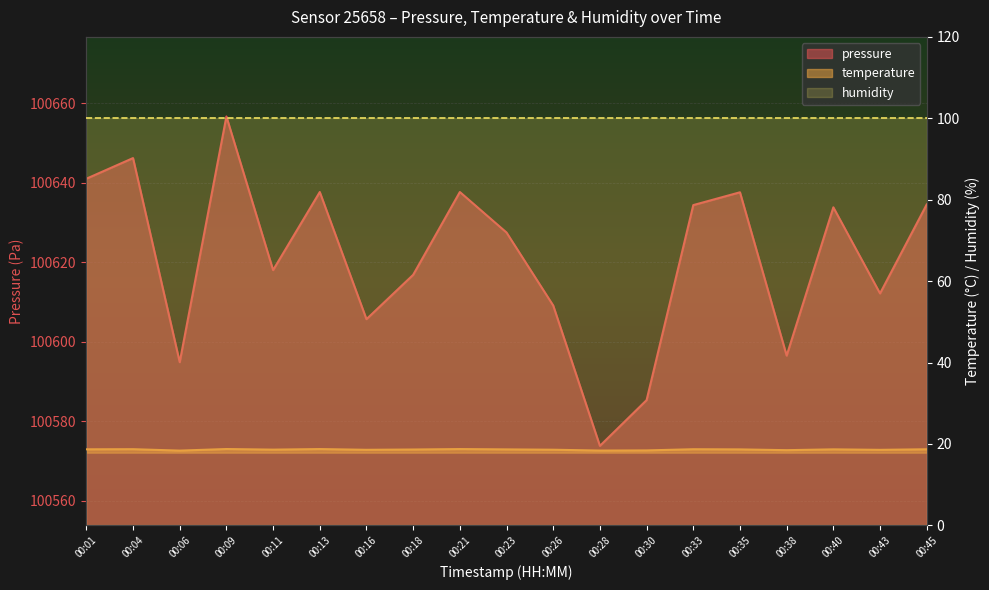

At which category does pressure reach its first local valley?

00:06